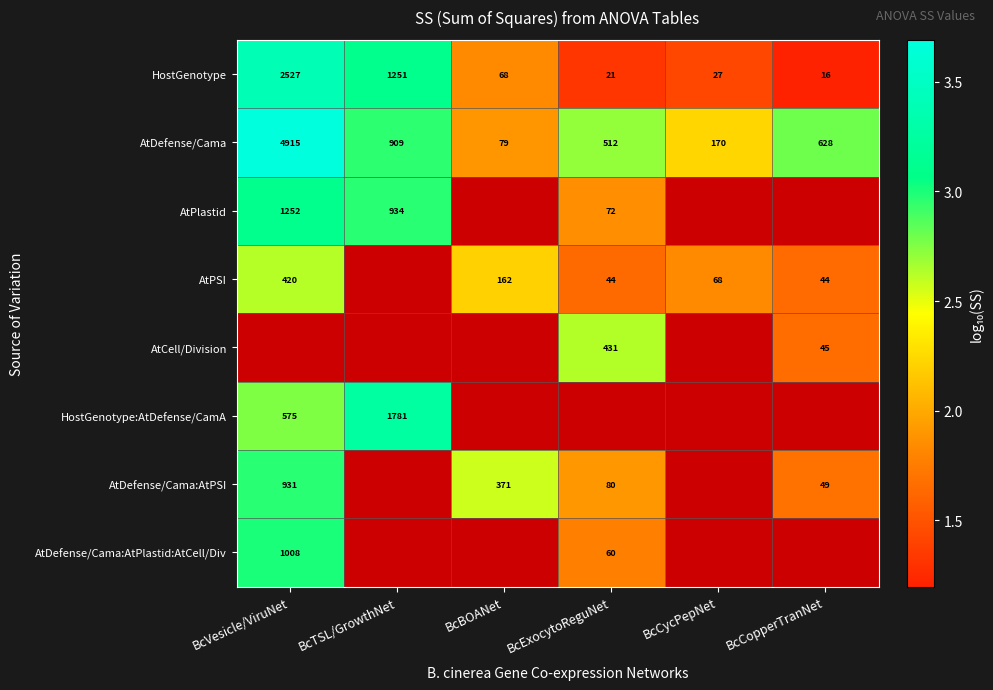

At which label does HostGenotype reach its minimum?

BcCopperTranNet